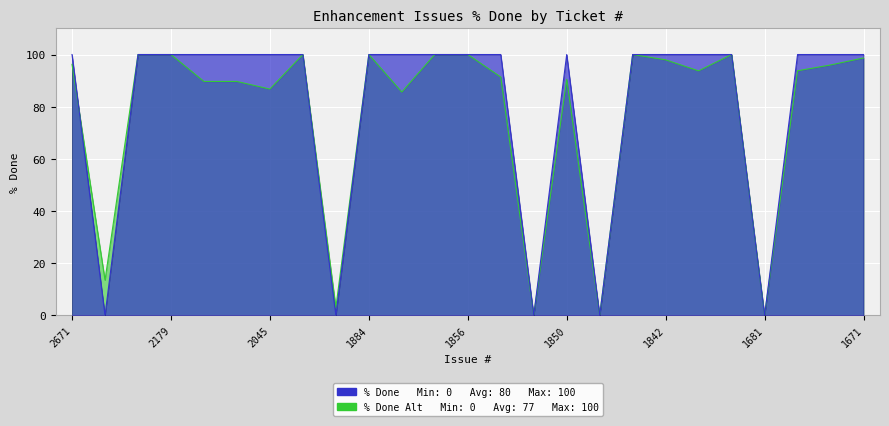

Is it true that the value at 2178 is 26?

False